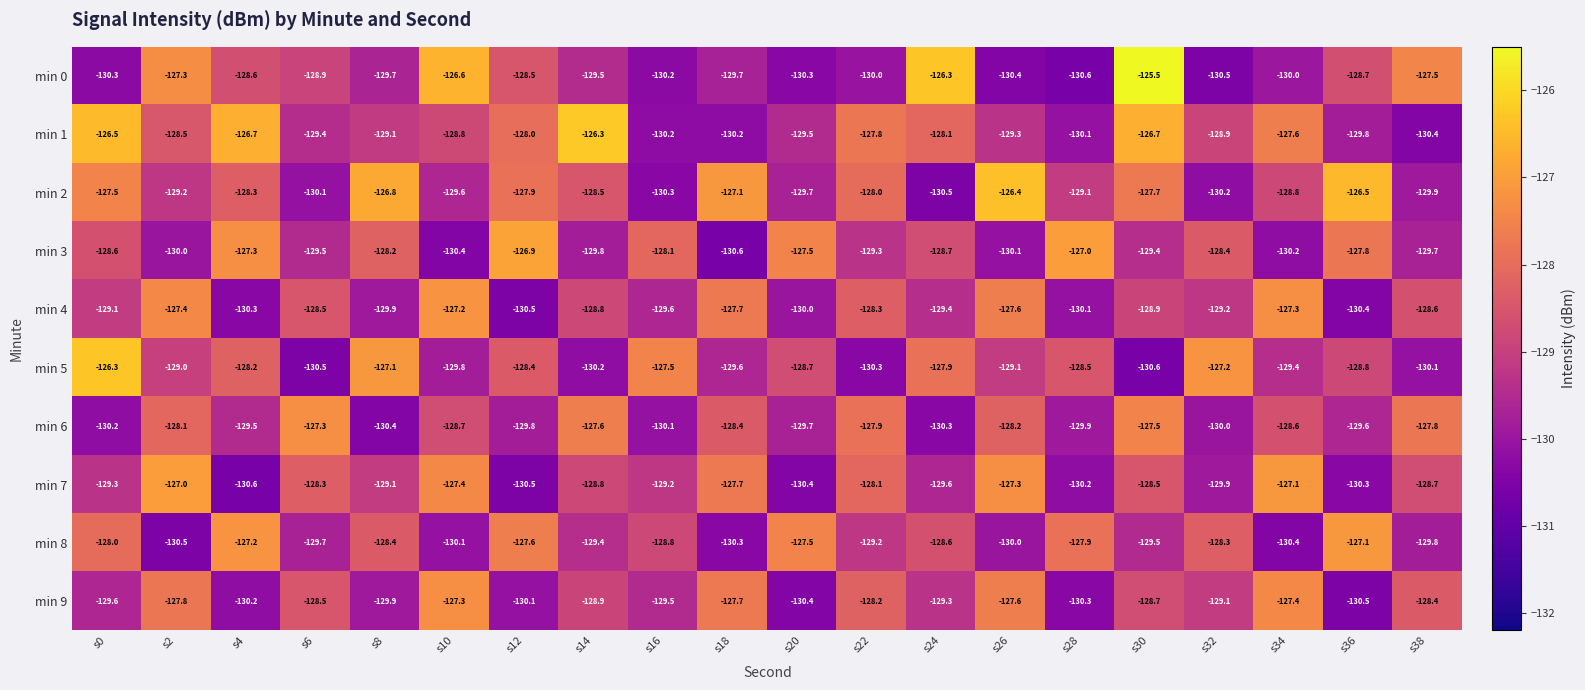

Where does the min 7 series first go above -128?

s2